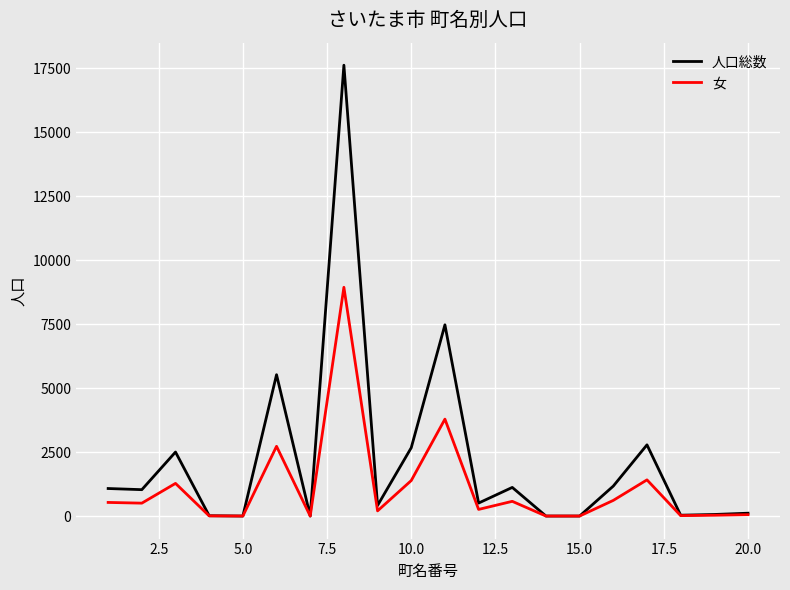

Which series has the widest spread of values?

人口総数